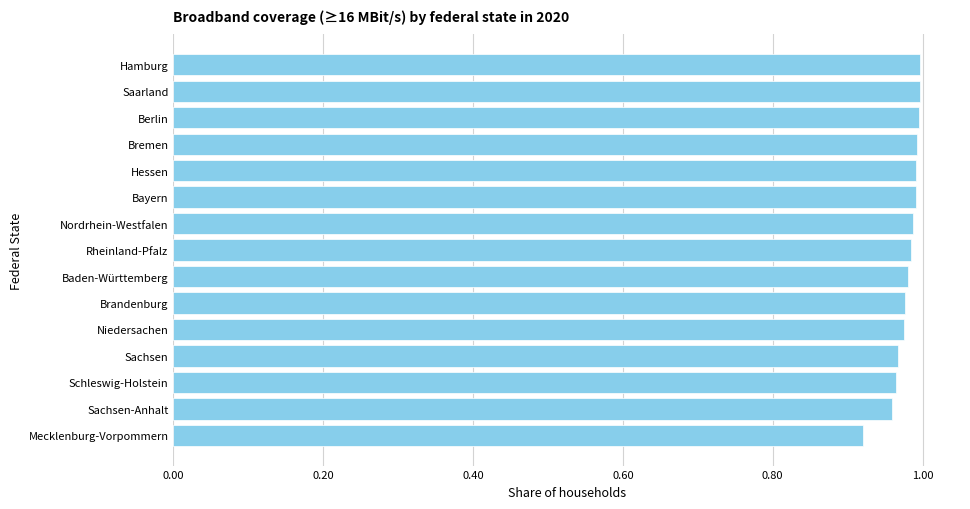

How many bars are there in total?

15